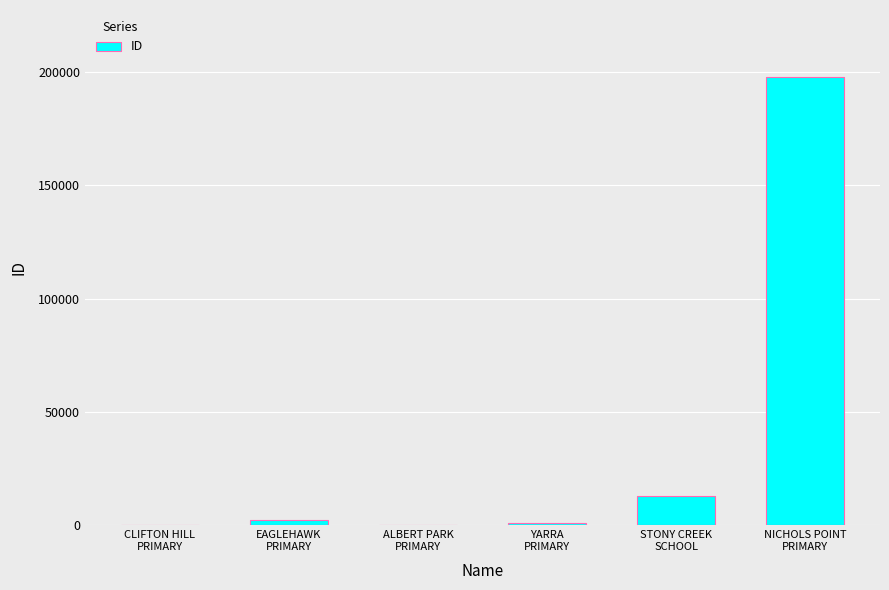

What is the maximum value shown in the chart?

197636